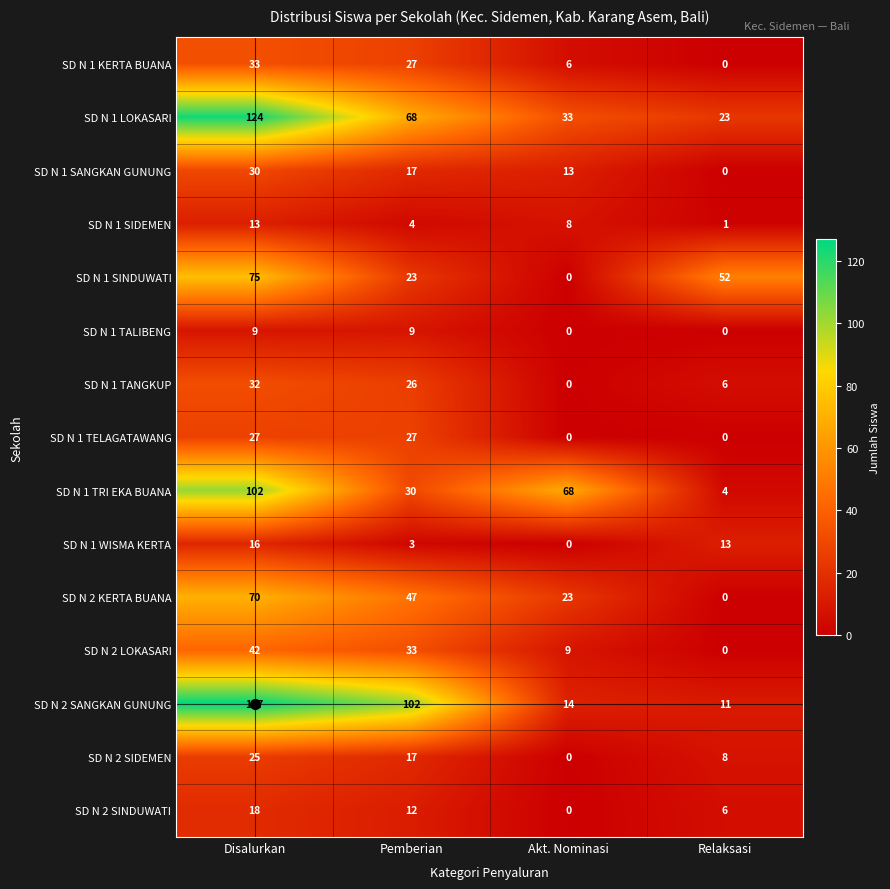

What is the total value across all series at Relaksasi?

124